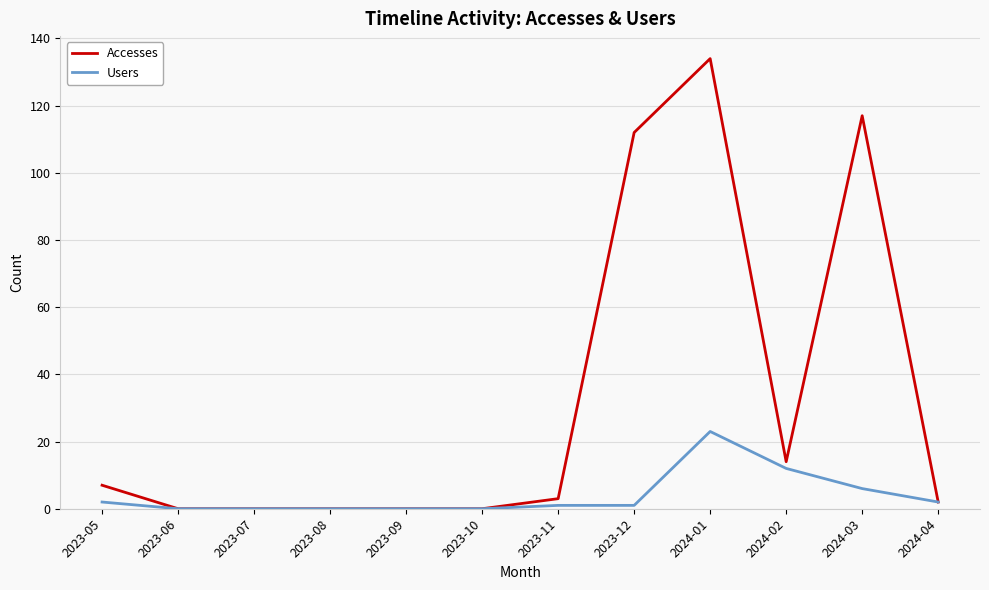

Which series has the largest total across all categories?

Accesses